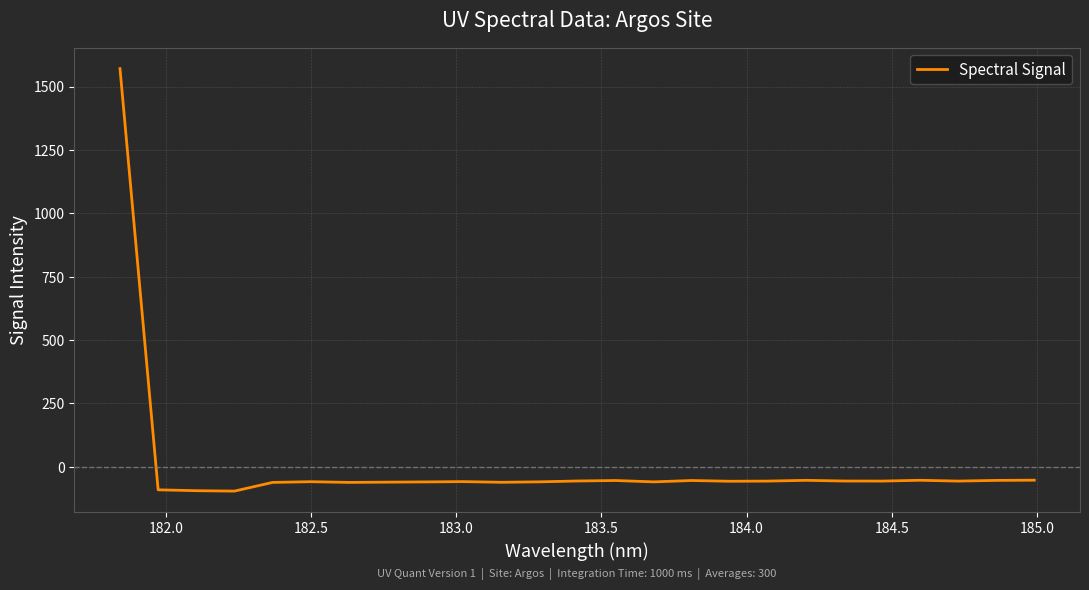

What is the minimum value shown in the chart?

-95.8